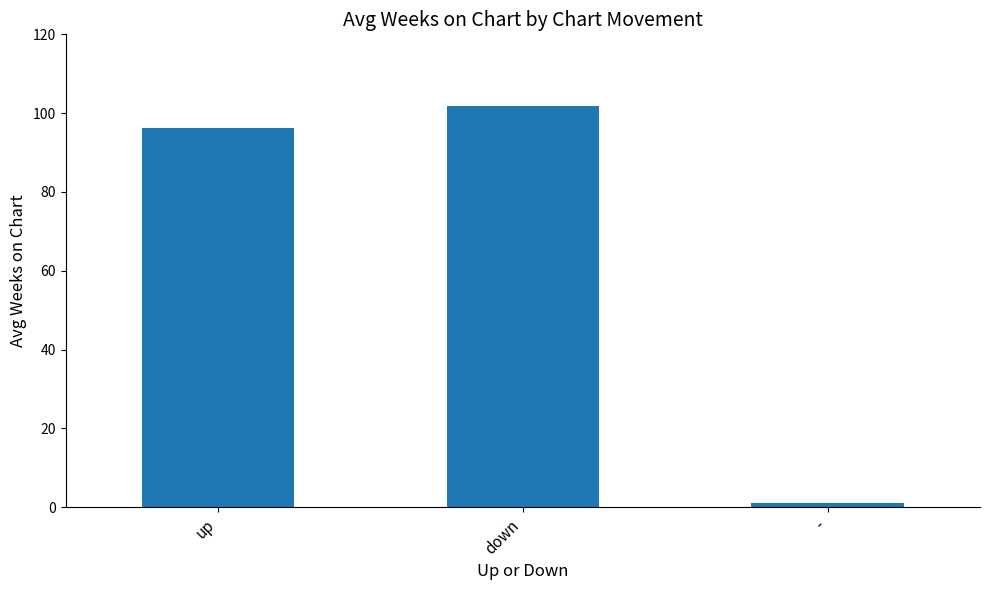

What is the label of the 1st bar from the left?

up